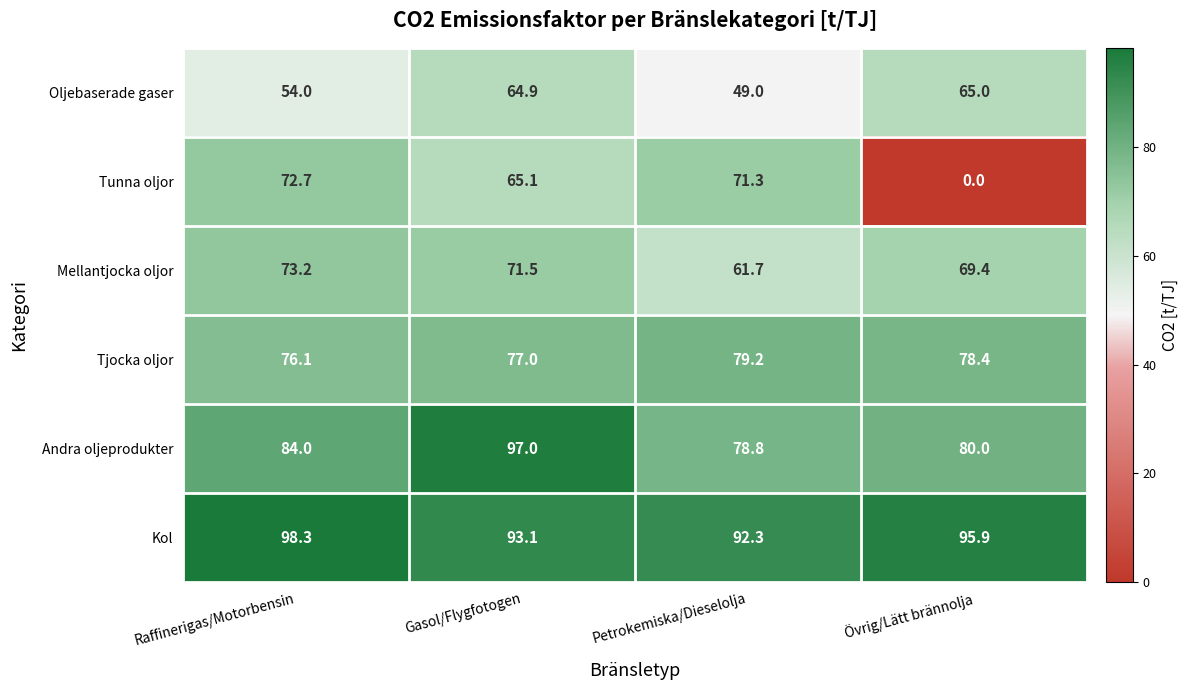

At Petrokemiska/Dieselolja, list the series in order from smallest to largest.

Oljebaserade gaser, Mellantjocka oljor, Tunna oljor, Andra oljeprodukter, Tjocka oljor, Kol